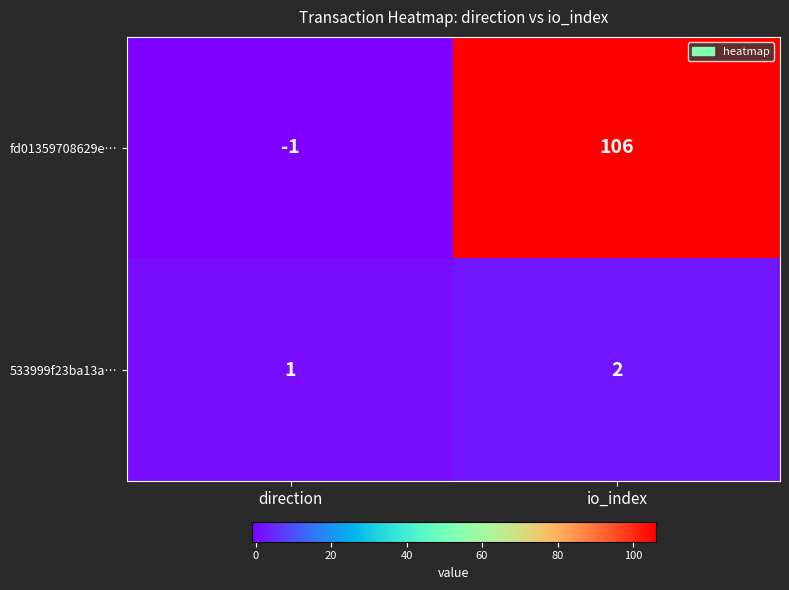

The value of 533999f23ba13a… at io_index is 3. True or false?

False